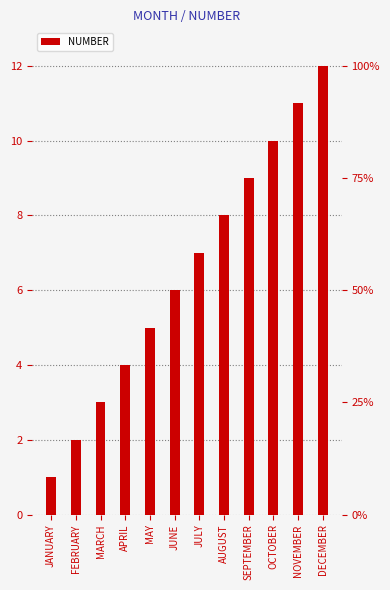

How many data points are less than 7?

6